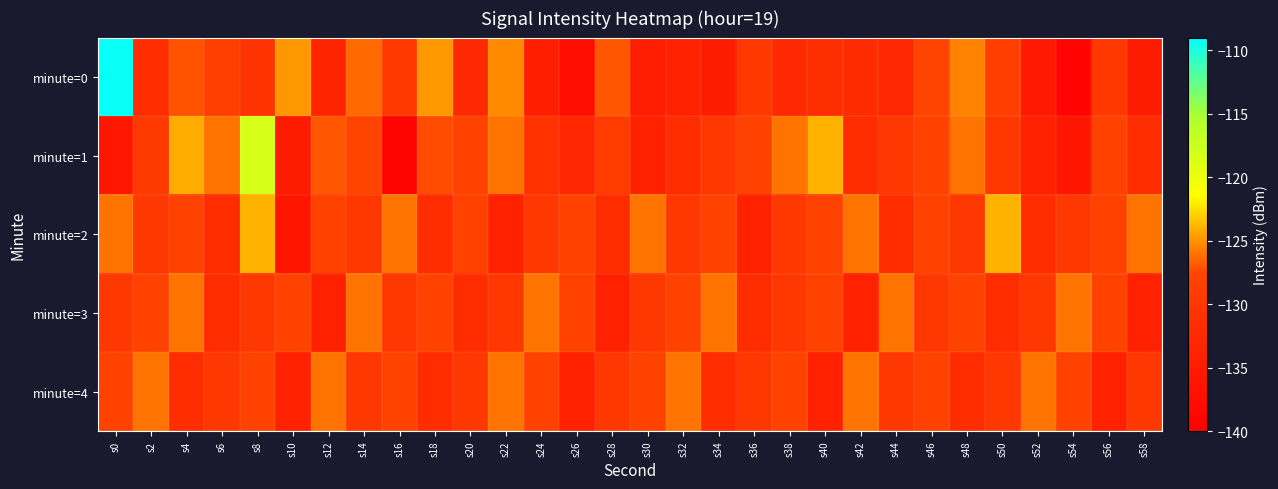

Reading left to right, extract all data points from this chart.

minute=0: s0=-109.3	s2=-131.8	s4=-127.0	s6=-128.6	s8=-130.7	s10=-124.8	s12=-133.4	s14=-126.4	s16=-129.6	s18=-124.7	s20=-132.6	s22=-125.3	s24=-134.4	s26=-137.3	s28=-127.0	s30=-134.7	s32=-134.0	s34=-135.0	s36=-129.9	s38=-132.5	s40=-131.6	s42=-132.2	s44=-132.9	s46=-127.8	s48=-125.5	s50=-128.7	s52=-135.5	s54=-139.2	s56=-129.7	s58=-135.0
minute=1: s0=-135.7	s2=-129.6	s4=-124.2	s6=-126.0	s8=-118.4	s10=-135.1	s12=-127.0	s14=-127.7	s16=-139.2	s18=-127.4	s20=-128.0	s22=-126.0	s24=-131.0	s26=-133.0	s28=-129.0	s30=-134.0	s32=-132.0	s34=-130.0	s36=-128.0	s38=-126.0	s40=-124.0	s42=-132.0	s44=-130.0	s46=-128.0	s48=-126.0	s50=-130.0	s52=-134.0	s54=-136.0	s56=-128.0	s58=-132.0
minute=2: s0=-126.0	s2=-130.0	s4=-128.0	s6=-132.0	s8=-124.0	s10=-136.0	s12=-128.0	s14=-130.0	s16=-126.0	s18=-132.0	s20=-128.0	s22=-134.0	s24=-130.0	s26=-128.0	s28=-132.0	s30=-126.0	s32=-130.0	s34=-128.0	s36=-134.0	s38=-130.0	s40=-128.0	s42=-126.0	s44=-132.0	s46=-128.0	s48=-130.0	s50=-124.0	s52=-132.0	s54=-130.0	s56=-128.0	s58=-126.0
minute=3: s0=-130.0	s2=-128.0	s4=-126.0	s6=-132.0	s8=-130.0	s10=-128.0	s12=-134.0	s14=-126.0	s16=-130.0	s18=-128.0	s20=-132.0	s22=-130.0	s24=-126.0	s26=-128.0	s28=-134.0	s30=-130.0	s32=-128.0	s34=-126.0	s36=-132.0	s38=-130.0	s40=-128.0	s42=-134.0	s44=-126.0	s46=-130.0	s48=-128.0	s50=-132.0	s52=-130.0	s54=-126.0	s56=-128.0	s58=-134.0
minute=4: s0=-128.0	s2=-126.0	s4=-132.0	s6=-130.0	s8=-128.0	s10=-134.0	s12=-126.0	s14=-130.0	s16=-128.0	s18=-132.0	s20=-130.0	s22=-126.0	s24=-128.0	s26=-134.0	s28=-130.0	s30=-128.0	s32=-126.0	s34=-132.0	s36=-130.0	s38=-128.0	s40=-134.0	s42=-126.0	s44=-130.0	s46=-128.0	s48=-132.0	s50=-130.0	s52=-126.0	s54=-128.0	s56=-134.0	s58=-130.0